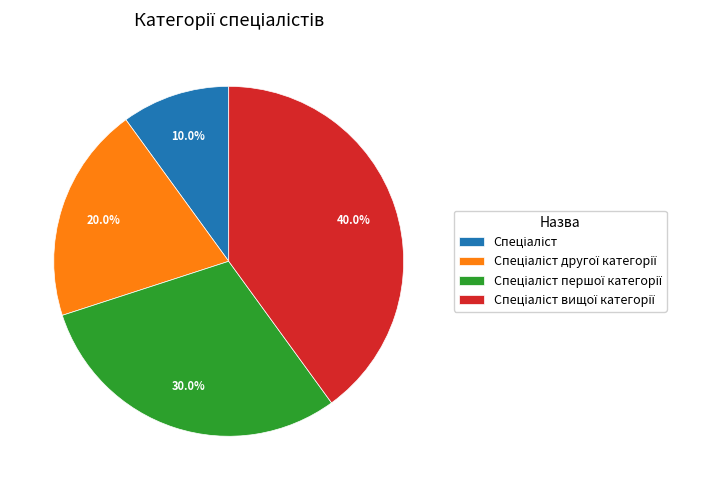

Does any single category account for the majority?

No